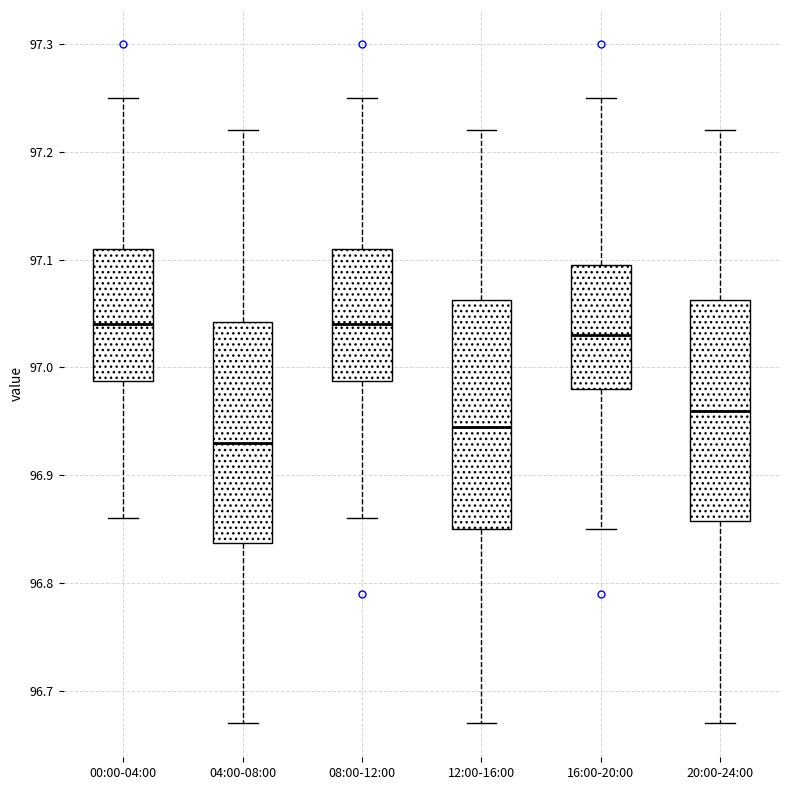

Reading left to right, transcribe this box plot: for each box, give where its median line is, the range the box spans, and where its two whiskers end, as read against the y-axis. The values are not printed on the chart, so give them approximately, as read against the axis.

00:00-04:00: median 97.04, box 96.99 to 97.11, whiskers 96.86 to 97.25
04:00-08:00: median 96.93, box 96.84 to 97.04, whiskers 96.67 to 97.22
08:00-12:00: median 97.04, box 96.99 to 97.11, whiskers 96.86 to 97.25
12:00-16:00: median 96.95, box 96.85 to 97.06, whiskers 96.67 to 97.22
16:00-20:00: median 97.03, box 96.98 to 97.10, whiskers 96.85 to 97.25
20:00-24:00: median 96.96, box 96.86 to 97.06, whiskers 96.67 to 97.22